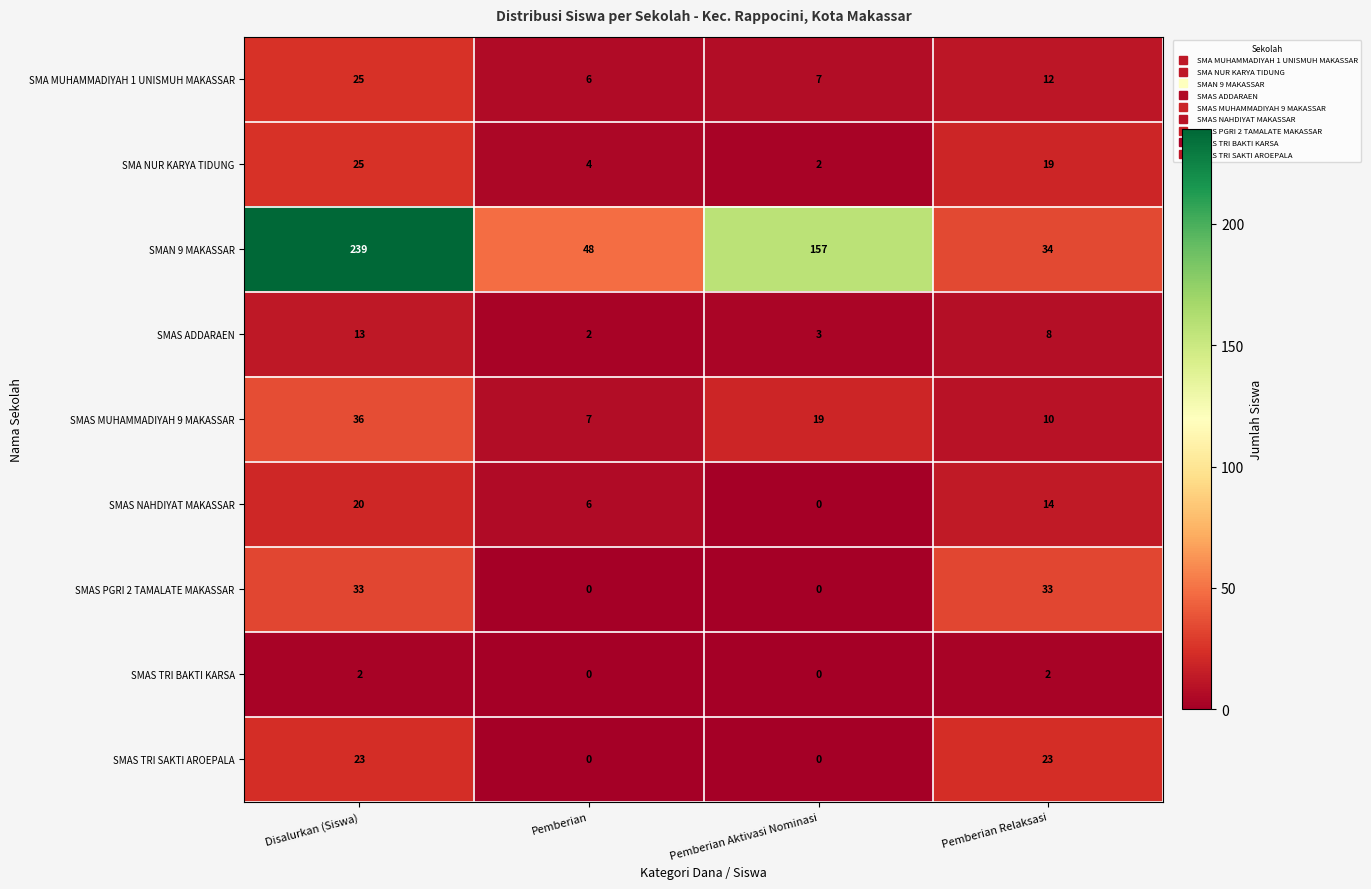

Rank the categories by SMA MUHAMMADIYAH 1 UNISMUH MAKASSAR value from highest to lowest.

Disalurkan (Siswa), Pemberian Relaksasi, Pemberian Aktivasi Nominasi, Pemberian